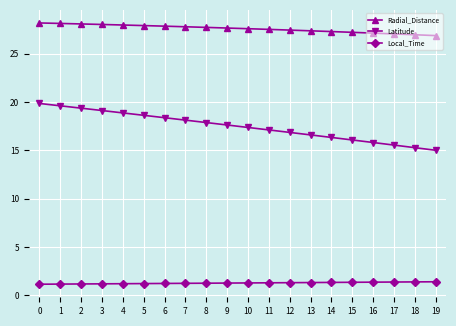

True or false: Latitude has a value of 27.4 at 14.

False